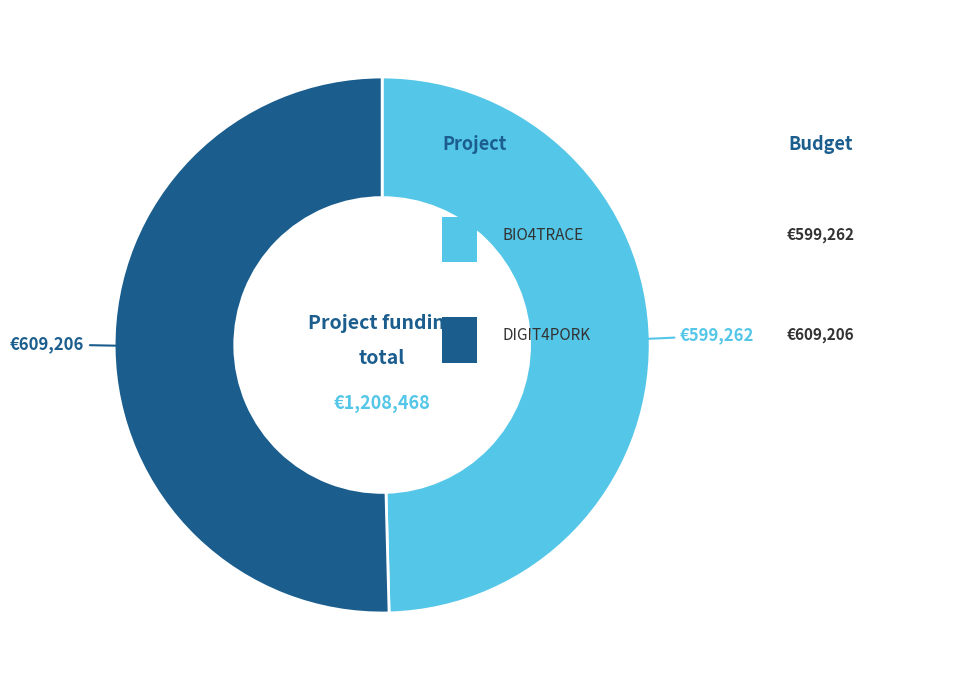

Is there a majority slice in this chart?

Yes